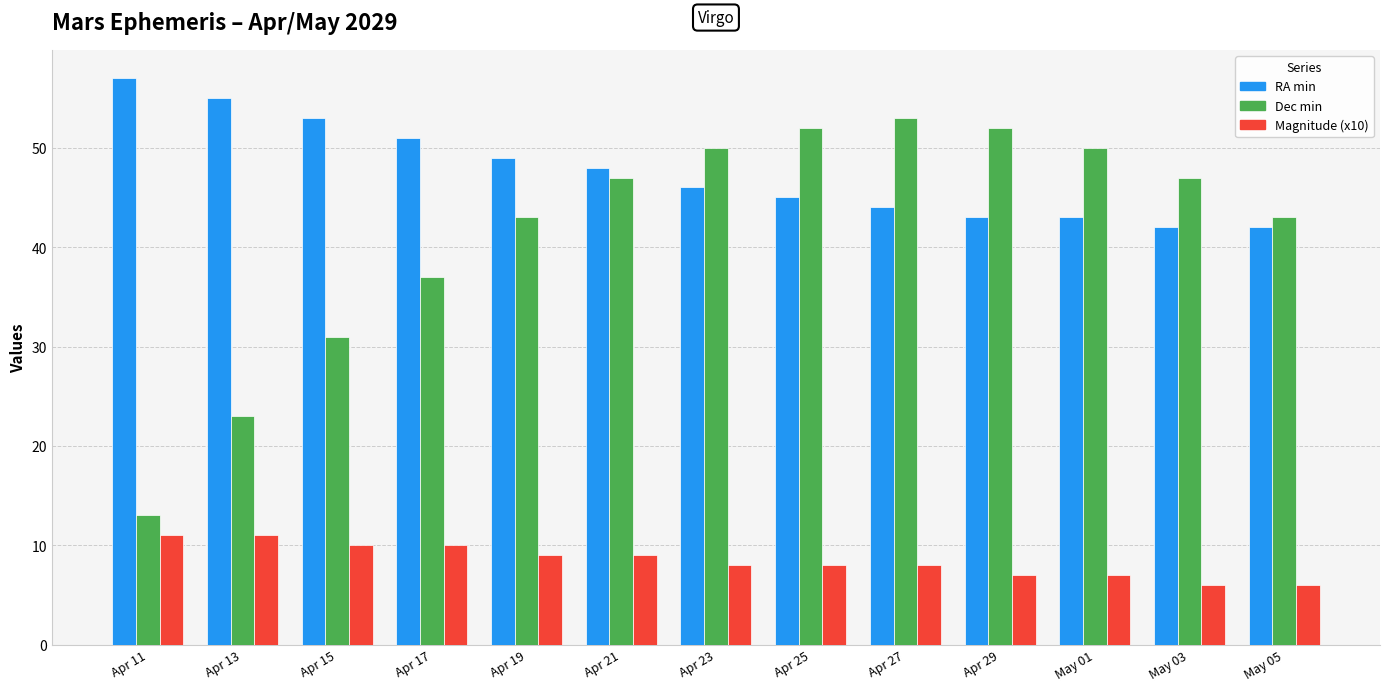

Is the value of RA min at May 01 greater than the value of Dec min at Apr 11?

Yes